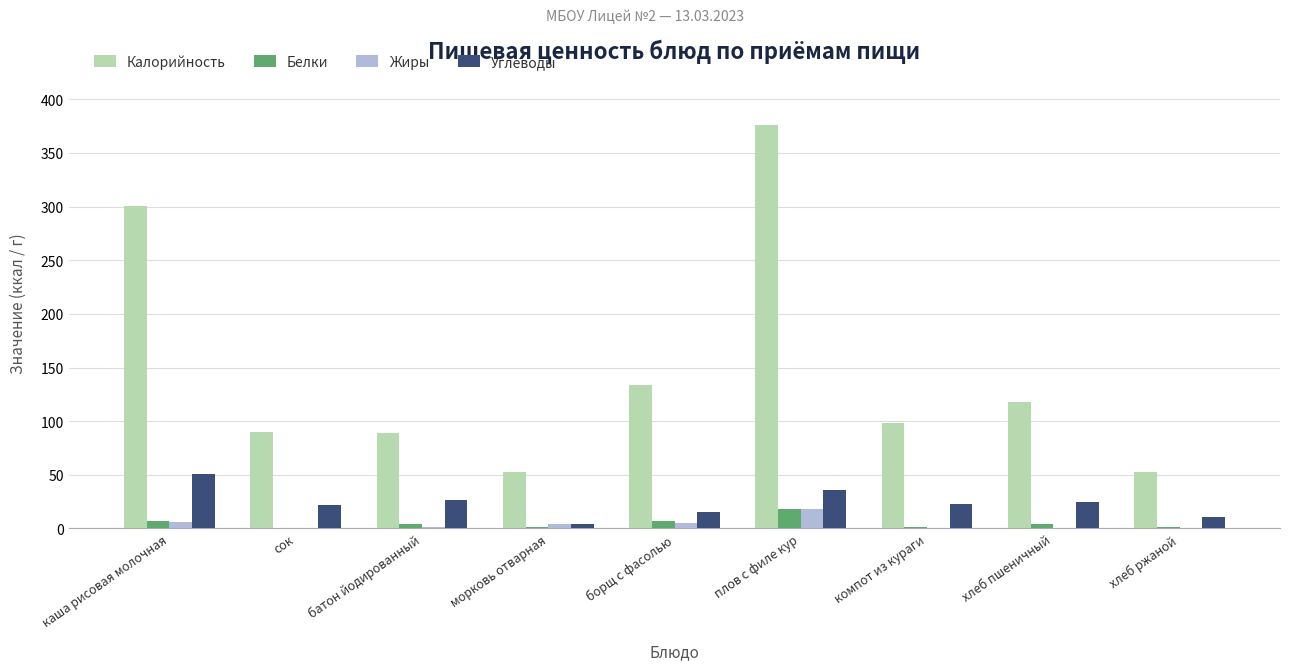

What is the sum of all Белки values?

43